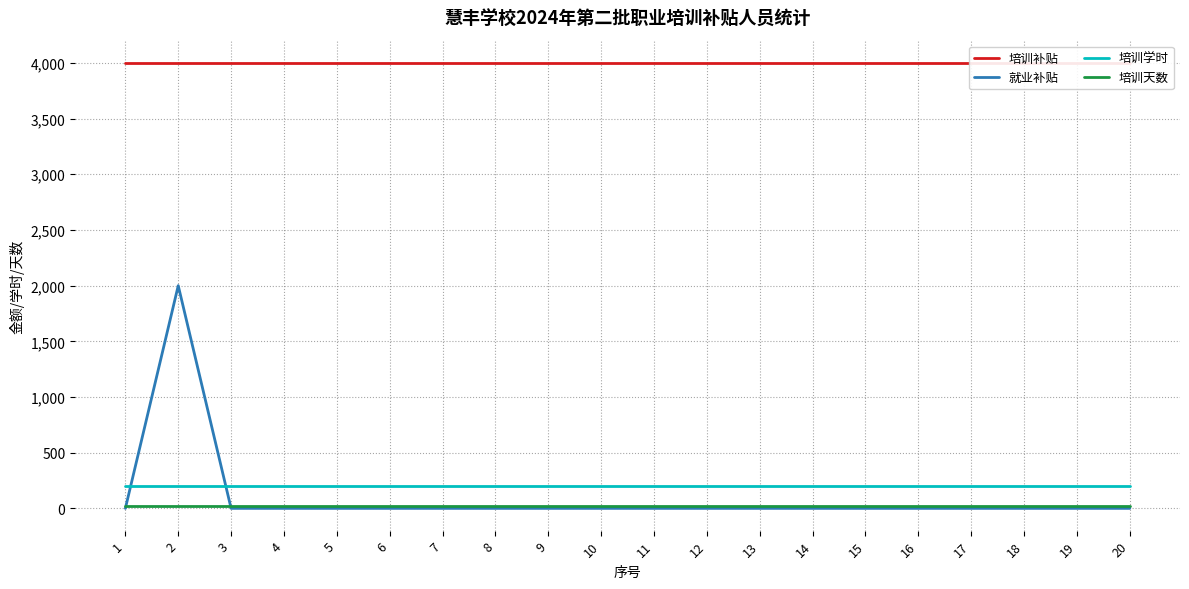

Where is 培训天数 nearest to the value 25?

1